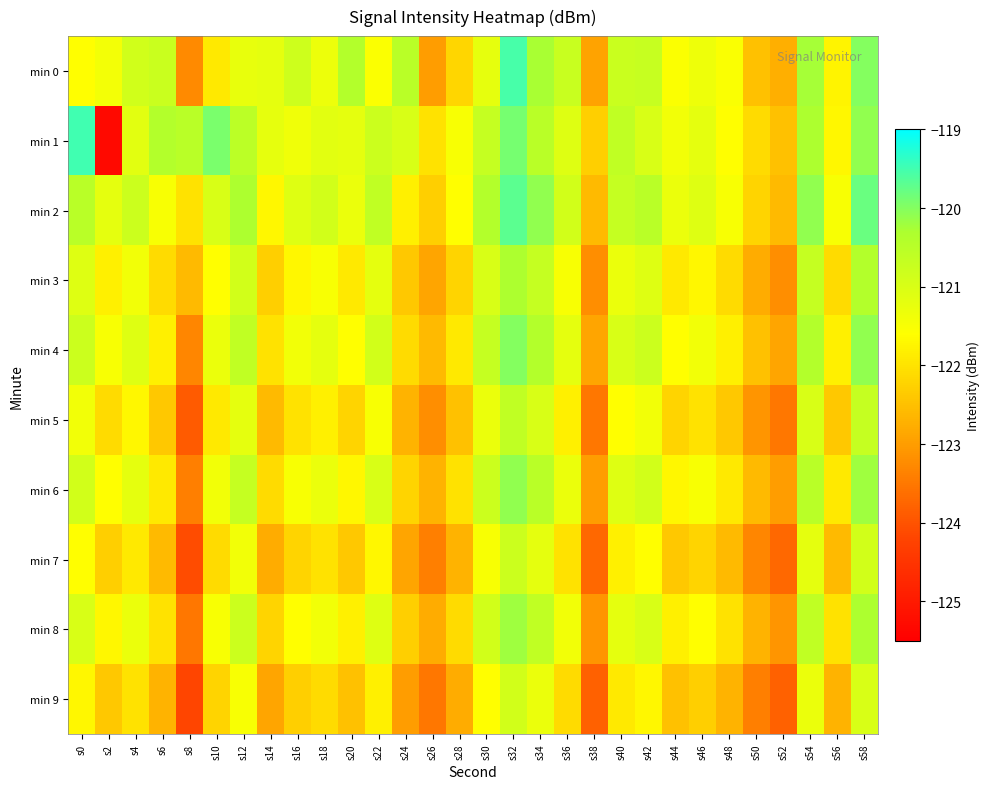

What is the minimum value shown in the chart?

-125.3